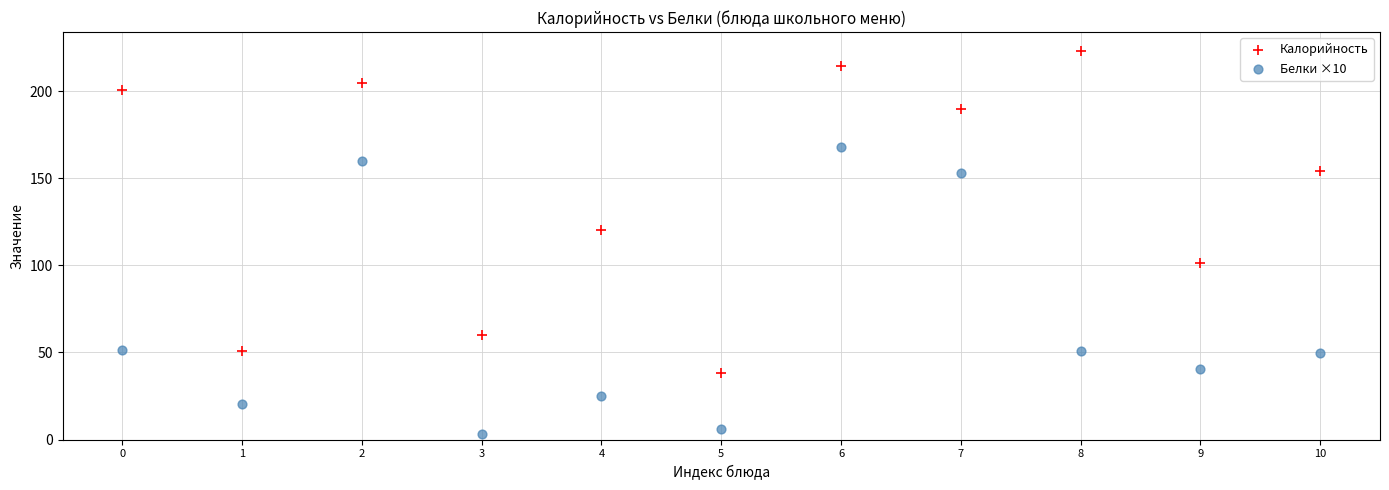

Across all data points, what is the range of Y values (max minus min)?

219.9